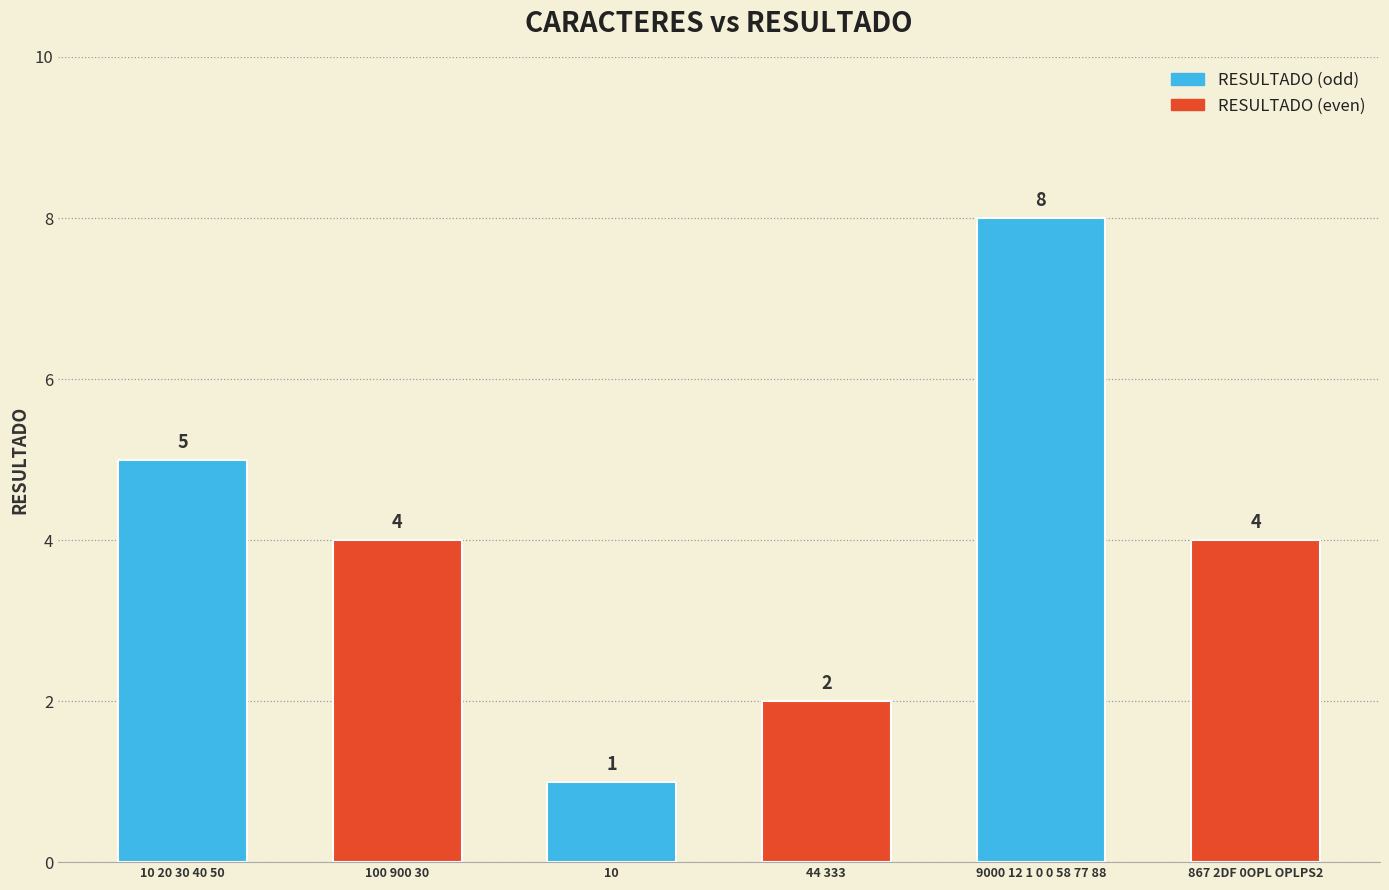

What is the maximum value shown in the chart?

8